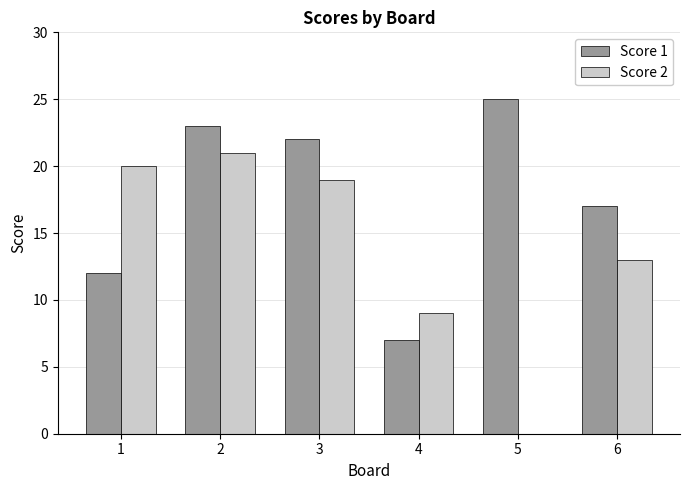

Count the number of data series in this chart.

2